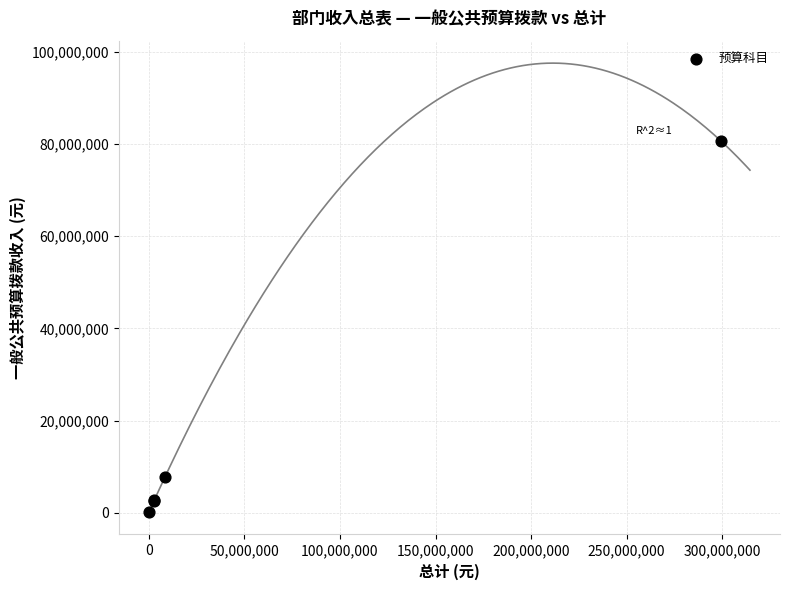

What Y value in the scatter plot is closest to 40362287?

7825478